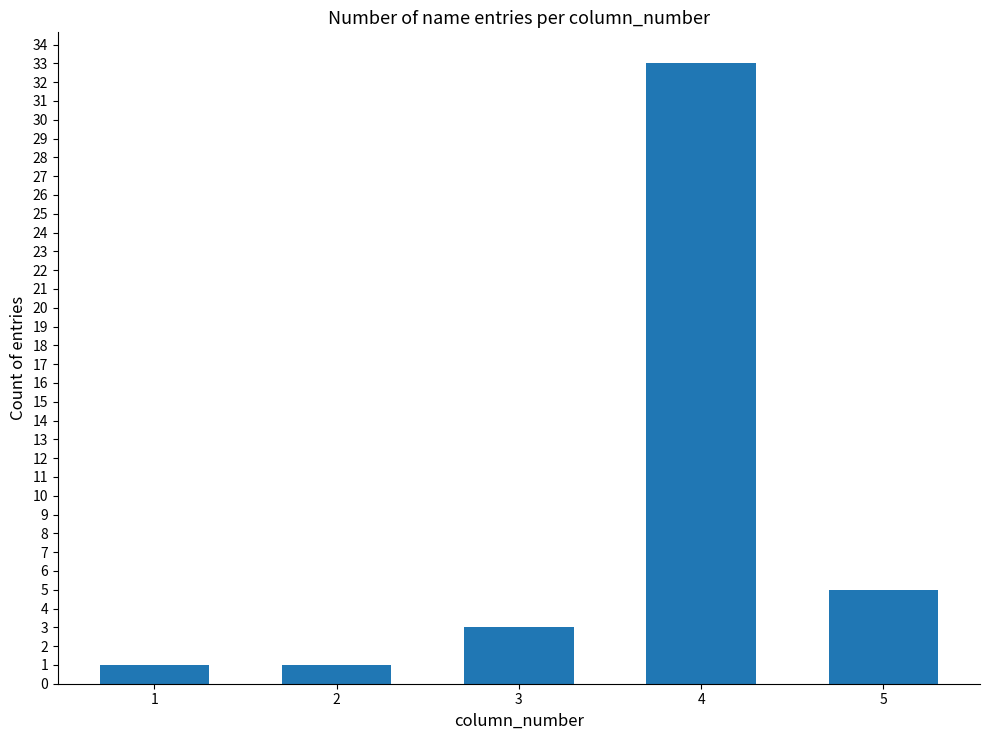

Reading left to right, extract all data points from this chart.

1=1	2=1	3=3	4=33	5=5